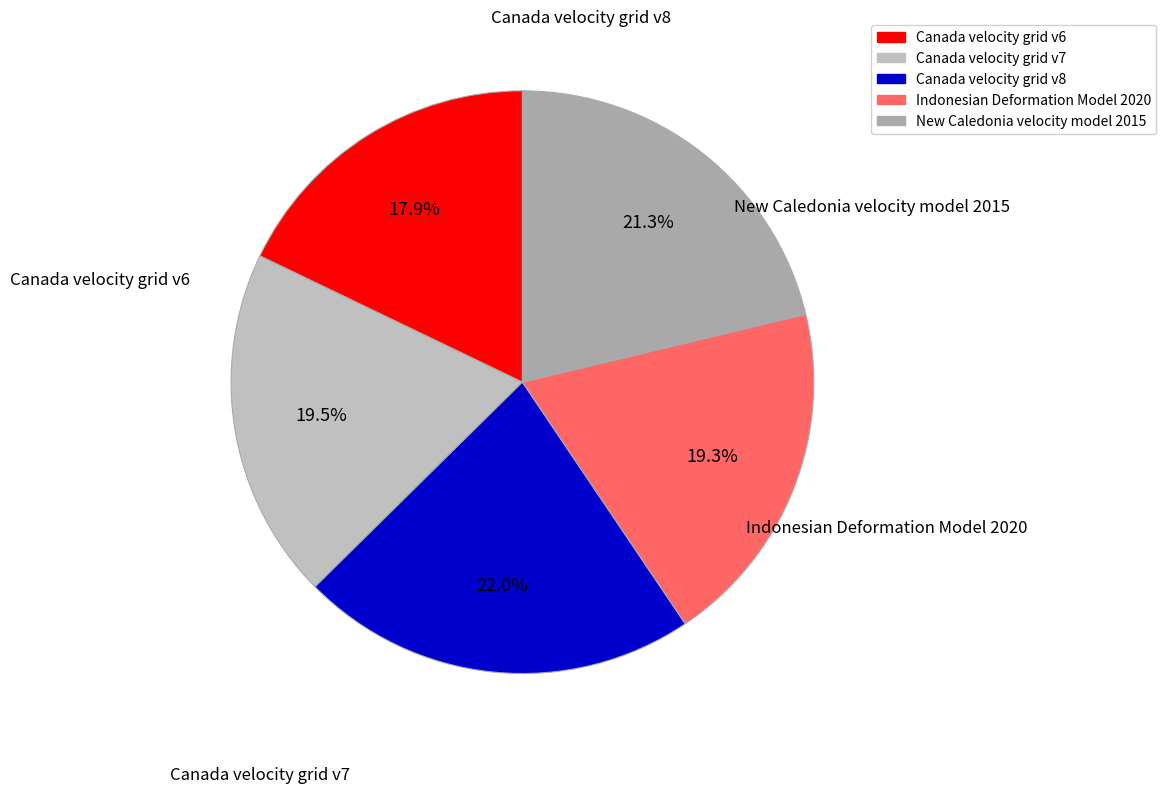

How much of the chart is everything except Canada velocity grid v7?

80.5%